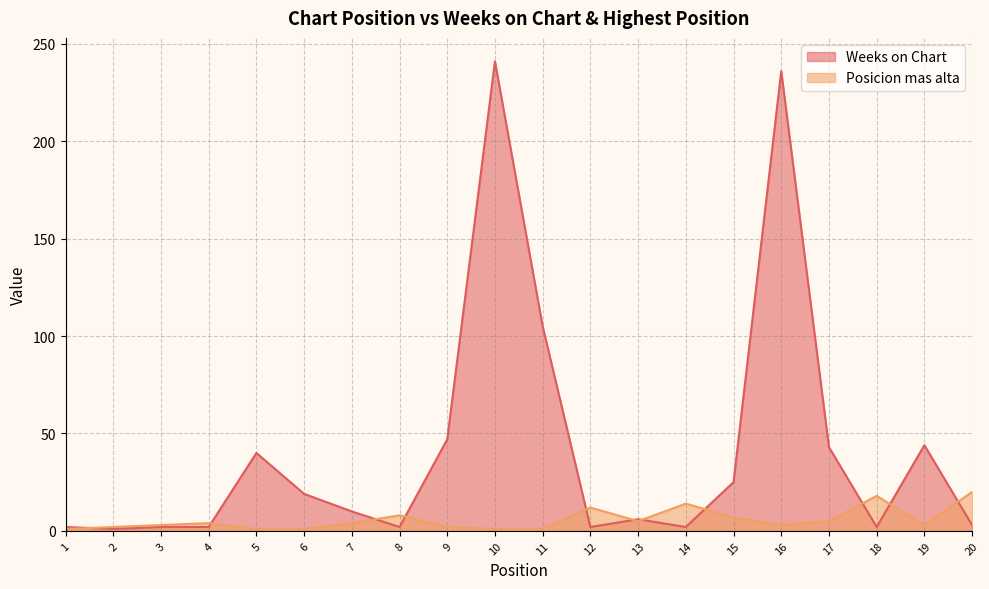

At which label does Weeks on Chart first exceed 10?

5